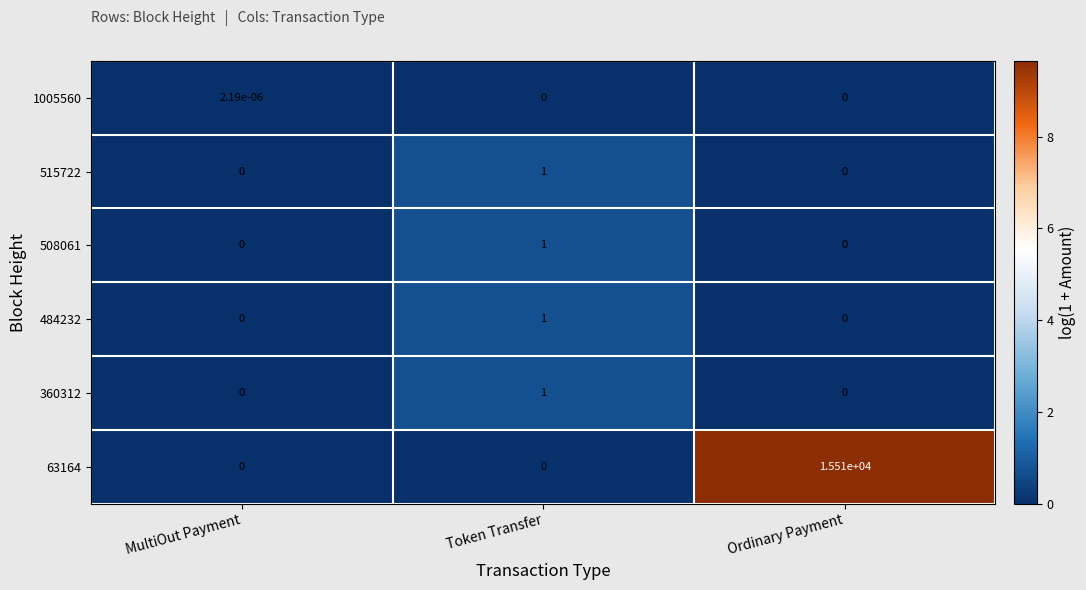

Which label corresponds to the largest value in the chart?

Ordinary Payment